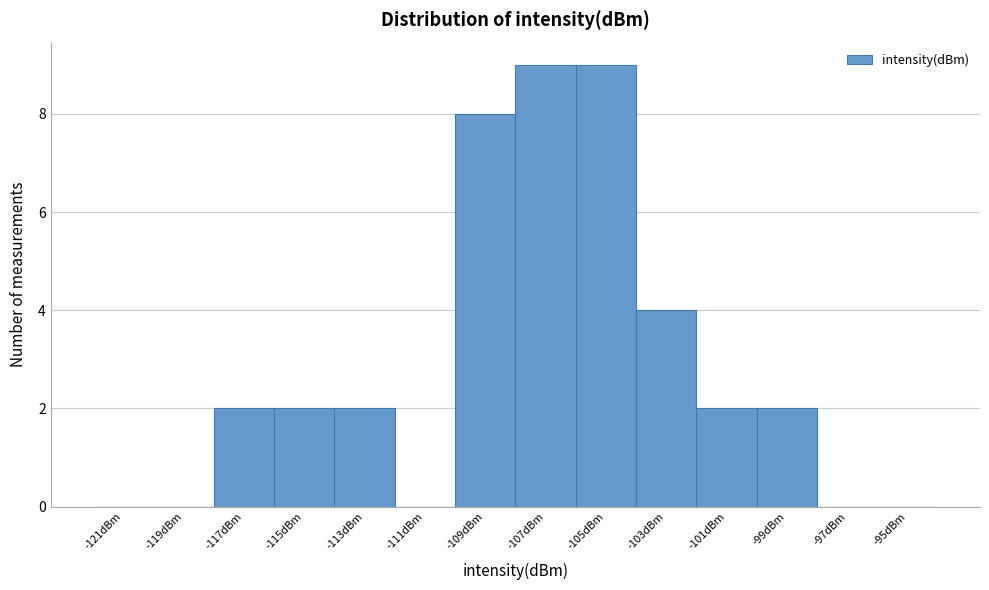

What is the height of the bar covering -110 to -108 on the x-axis? The values are not printed on the chart, so give them approximately, as read against the axis.

8